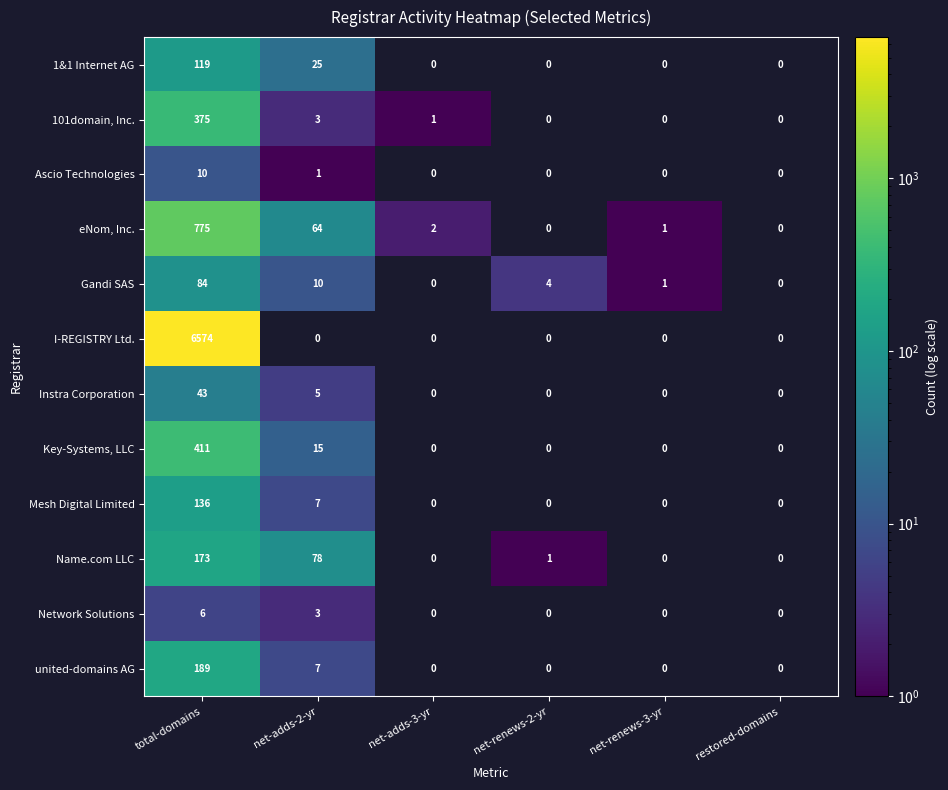

Is the value of 101domain, Inc. at net-adds-3-yr greater than the value of Name.com LLC at net-adds-2-yr?

No